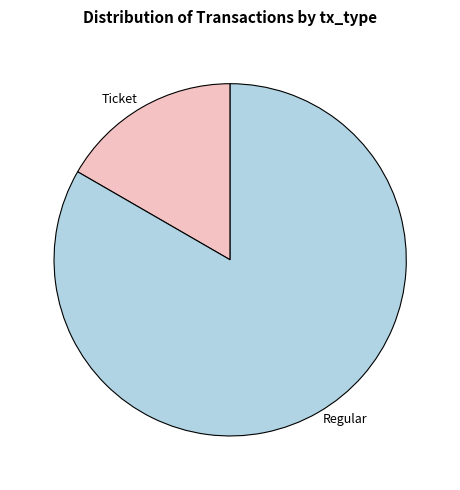

True or false: Regular accounts for 72% of the total.

False